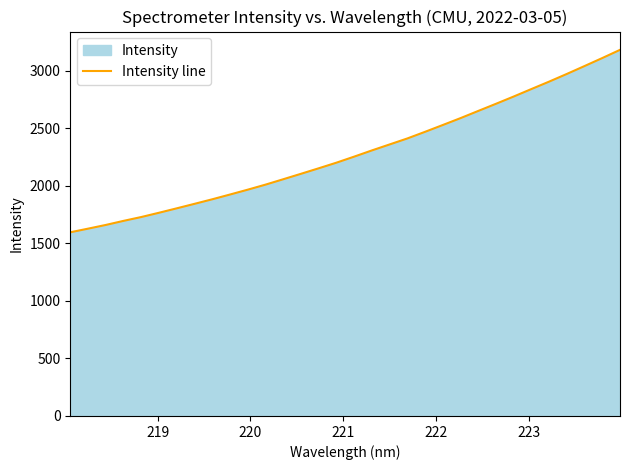

What is the difference between the maximum and minimum values?

1586.4